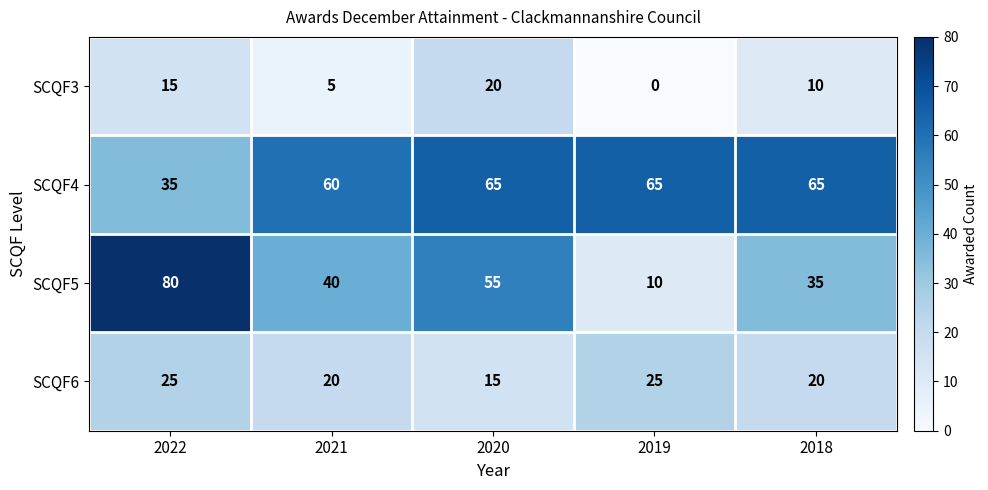

True or false: SCQF6 has a value of 6 at 2022.

False